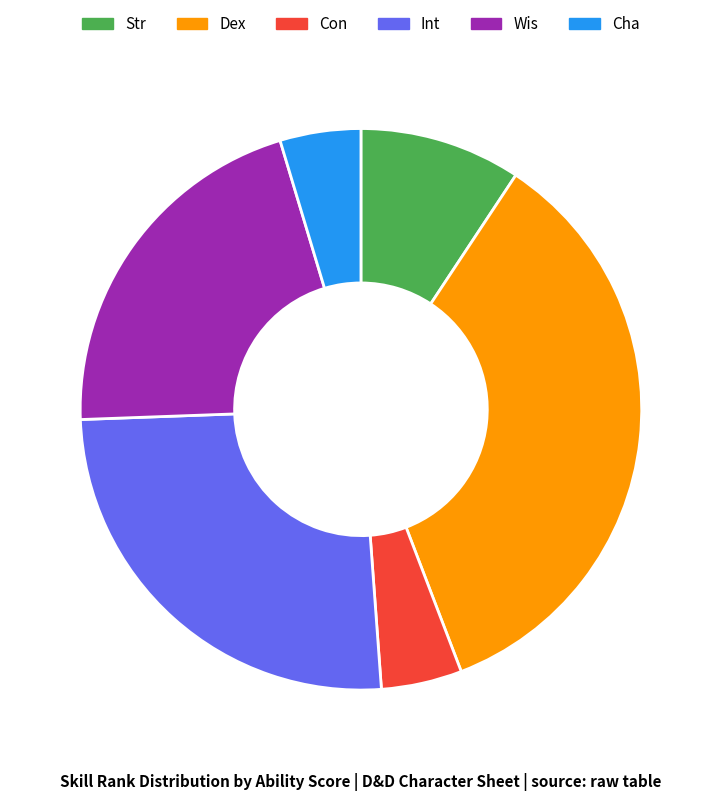

Count the number of slices in the pie.

6